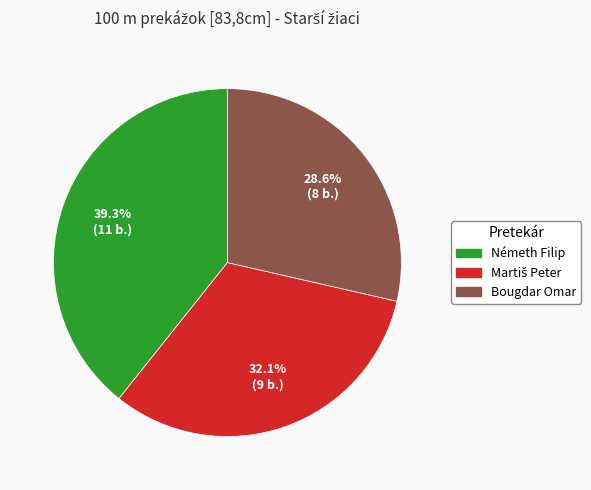

Which category has the smallest portion of the pie?

Bougdar Omar